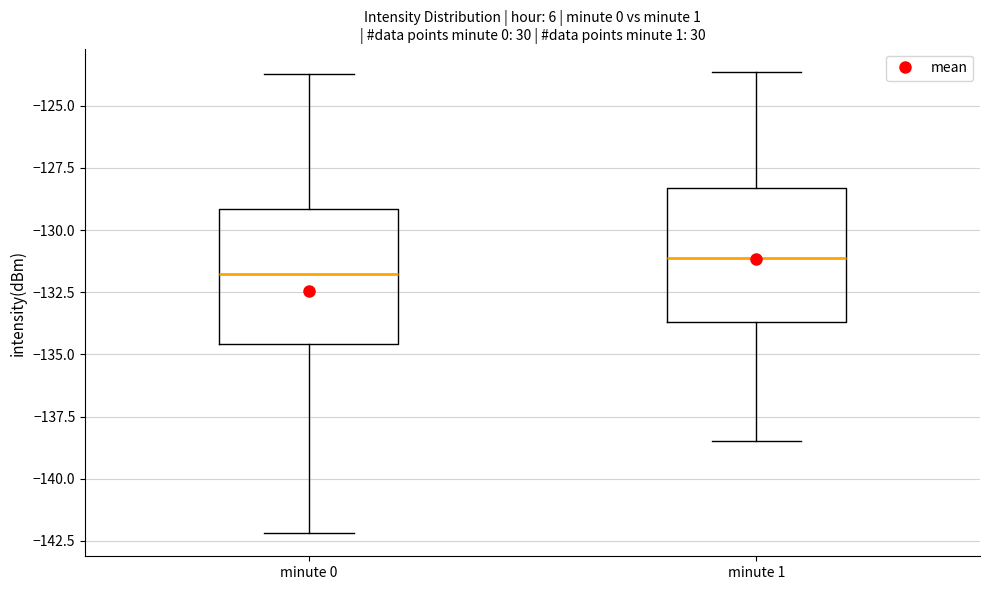

Where is the upper edge of the box for minute 0 on the y-axis? The values are not printed on the chart, so give them approximately, as read against the axis.

-129.0